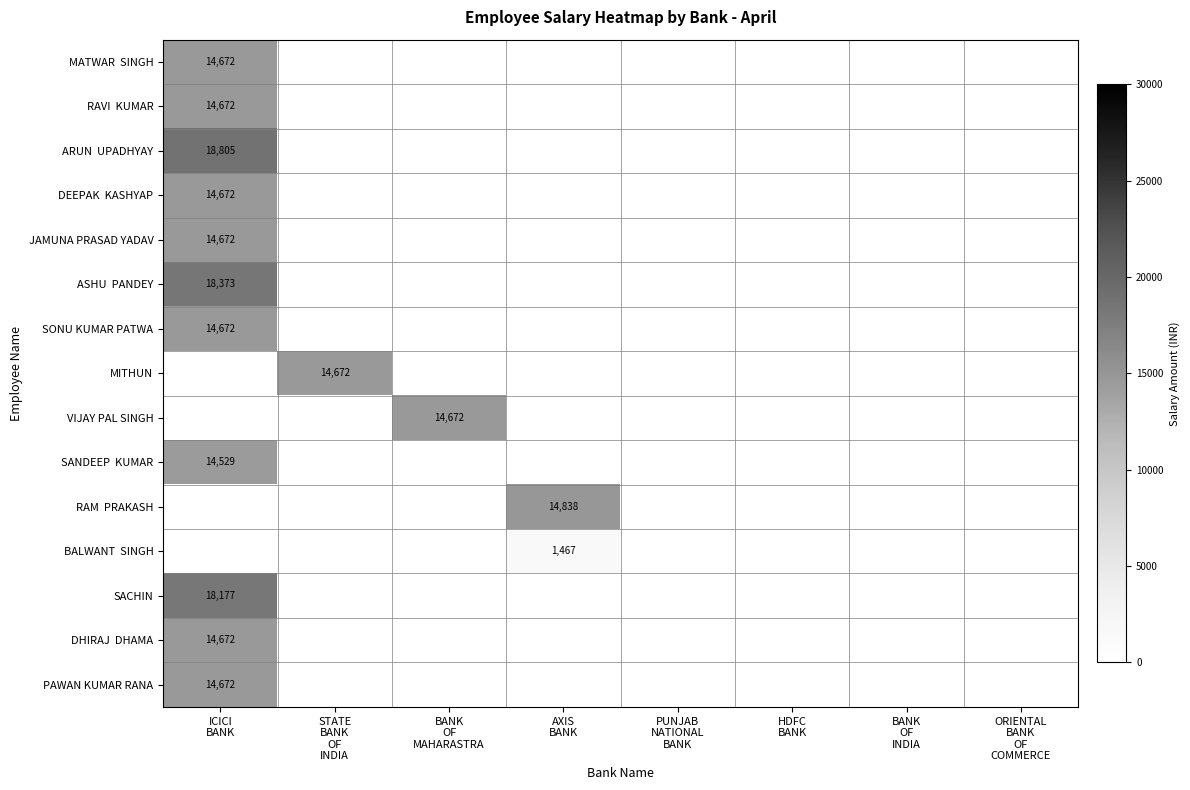

What is the sum of all ARUN UPADHYAY values?

18805